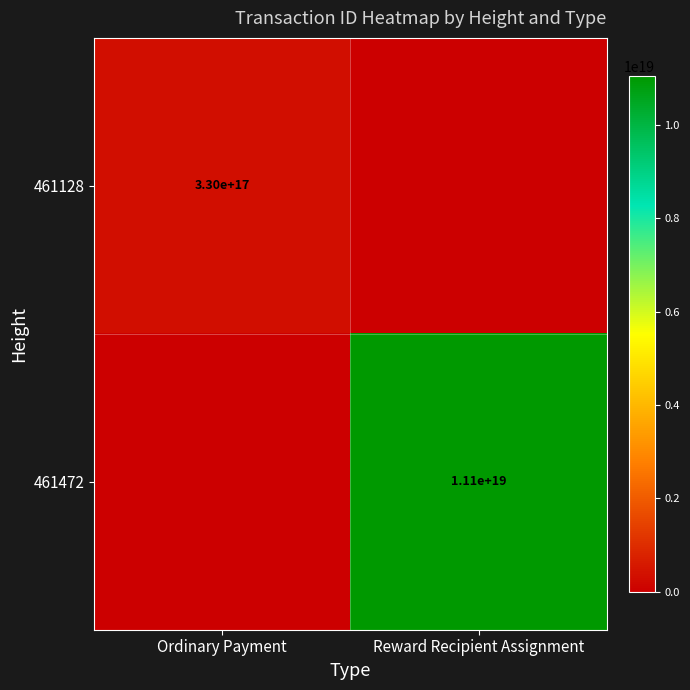

The 461128 series shows 330000000000000000 at Ordinary Payment. True or false?

True